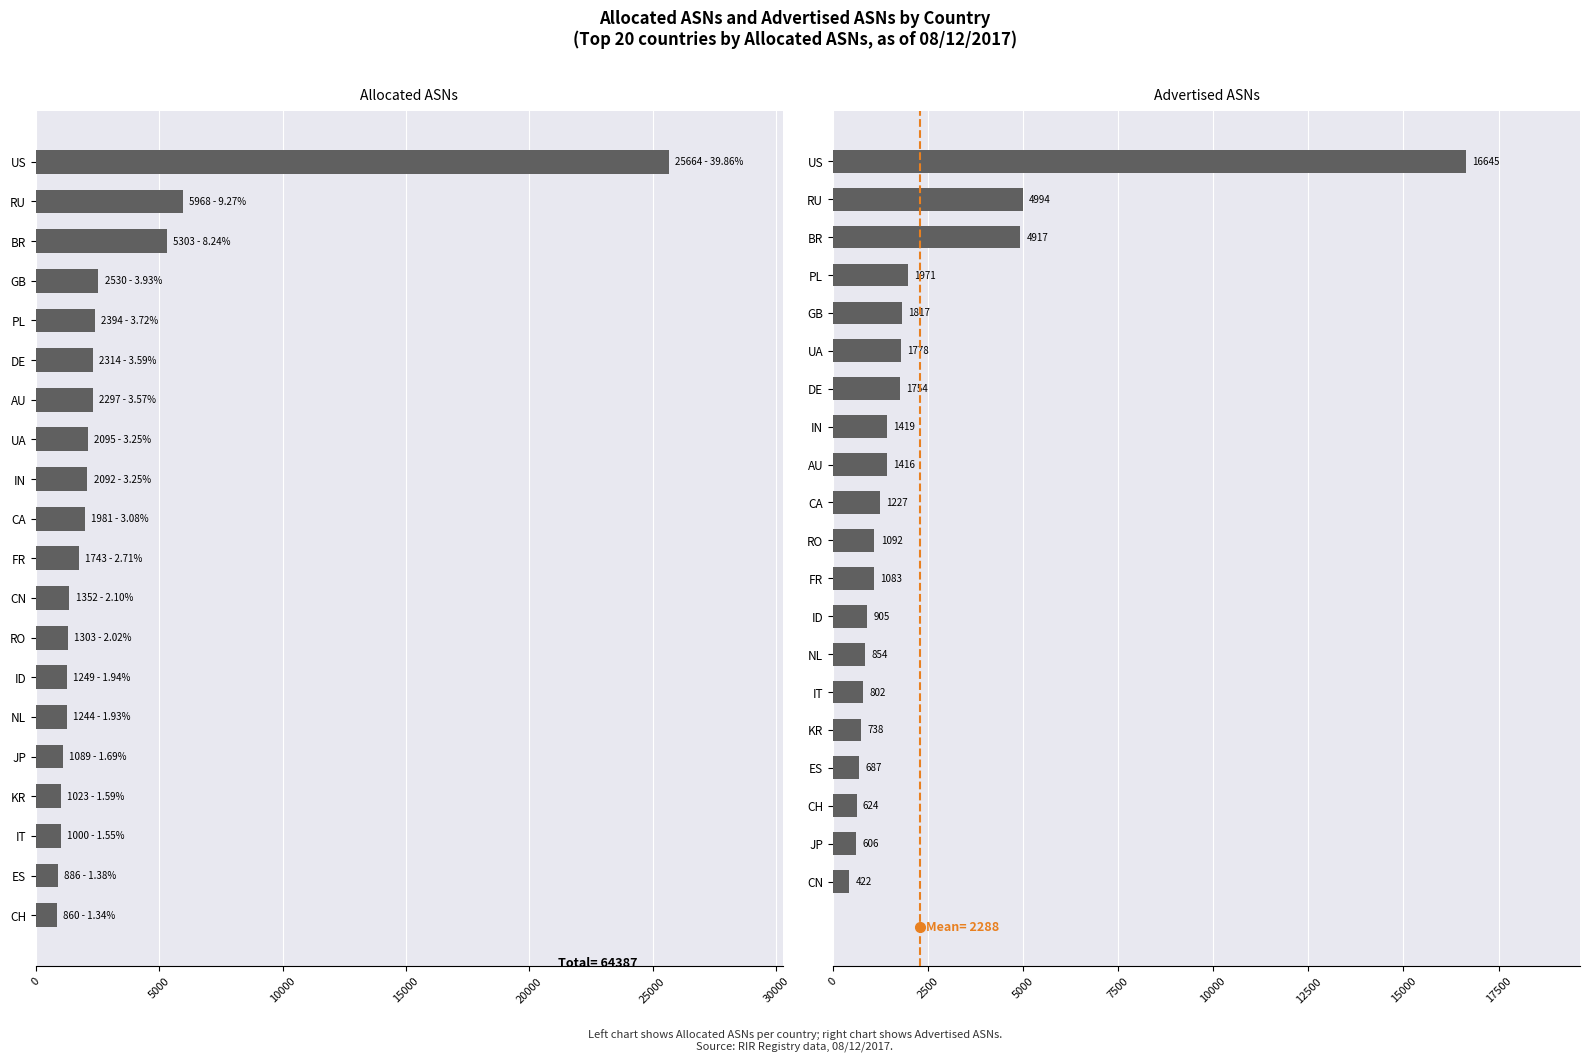

Which series changed the most between 12 and 19?

Allocated ASNs